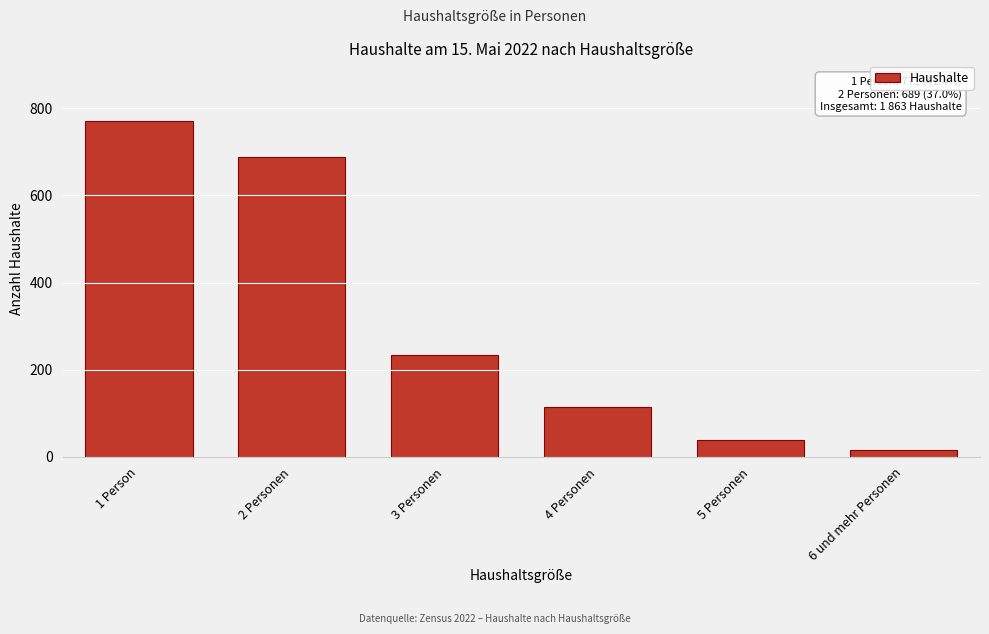

Reading left to right, list all the values displayed in this chart.

1 Person=771	2 Personen=689	3 Personen=233	4 Personen=115	5 Personen=39	6 und mehr Personen=15